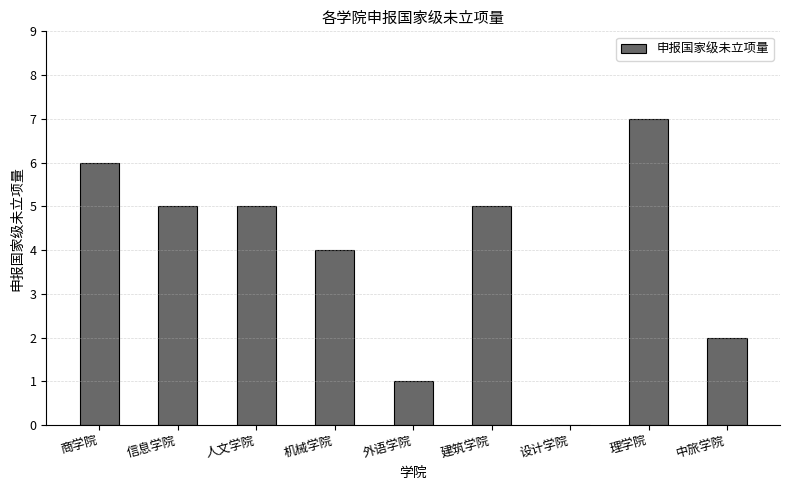

What is the change in value from 商学院 to 中旅学院?

-4